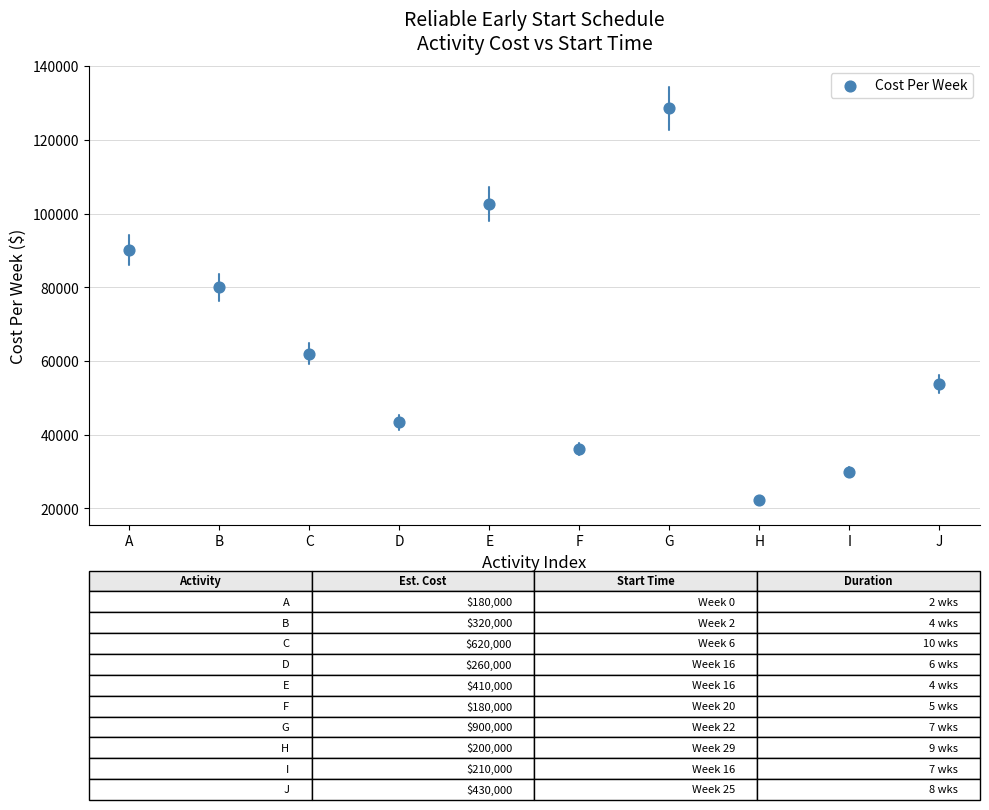

What Y value in the scatter plot is closest to 75396?

80000.0